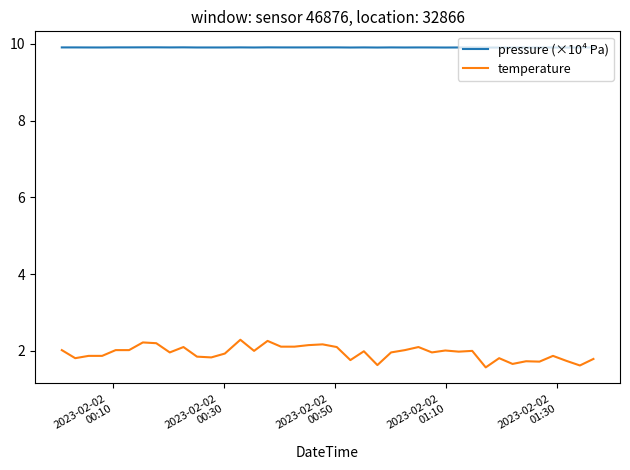

What is the highest value of the temperature series?

2.3